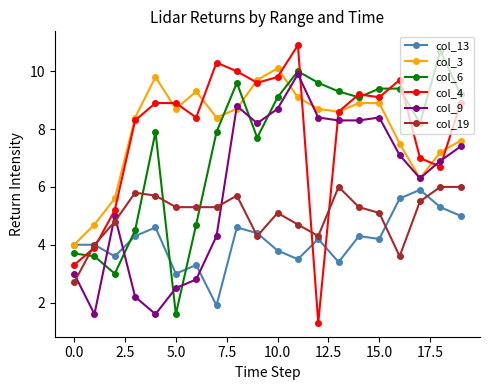

What is the minimum value for col_4?

1.3